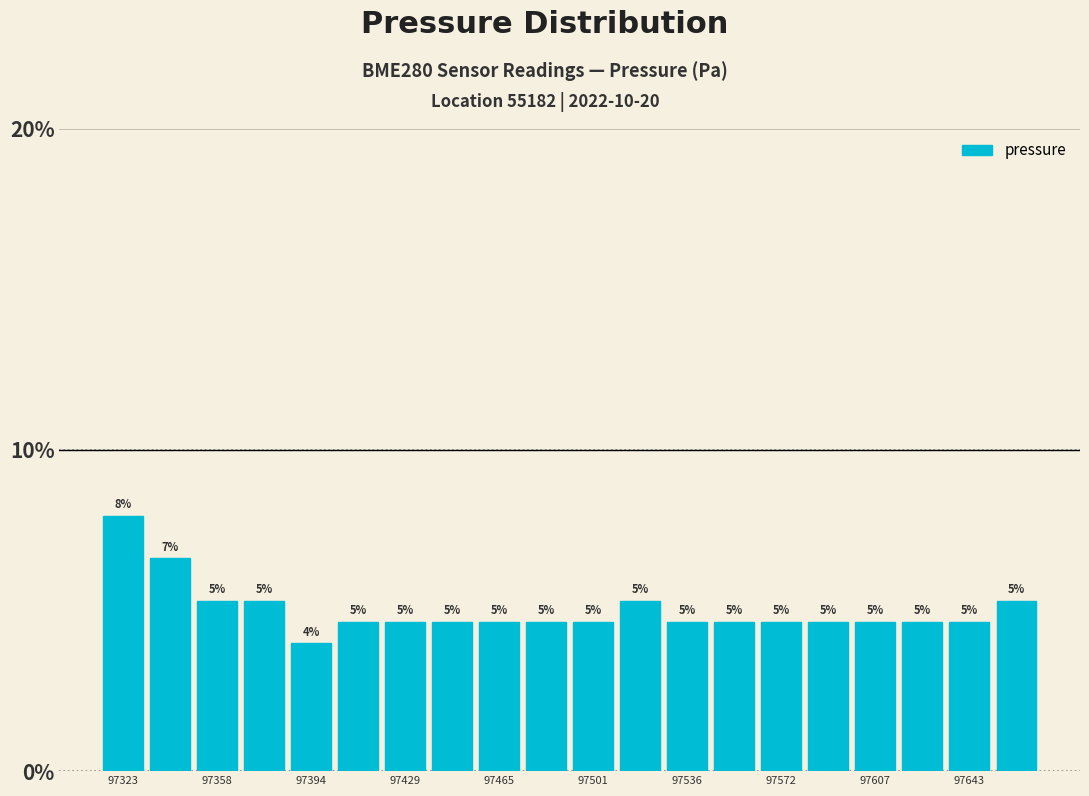

Around what value on the x-axis is the tallest bar? Give the approximate position of its centre, as read against the axis.

97325